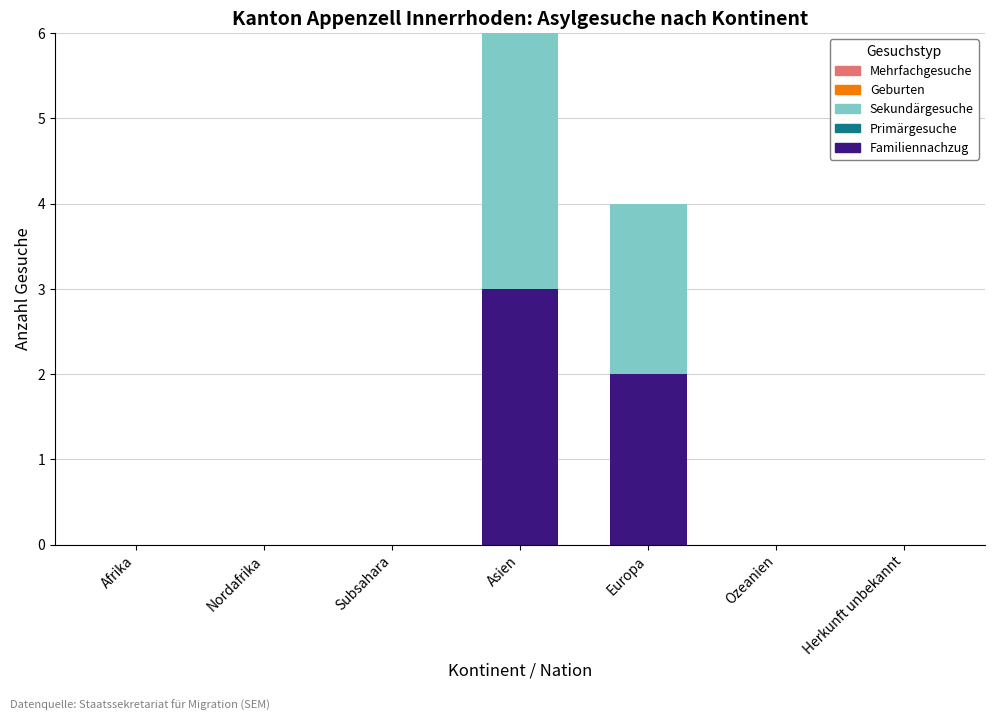

At which category is the sum across all series the highest?

Asien